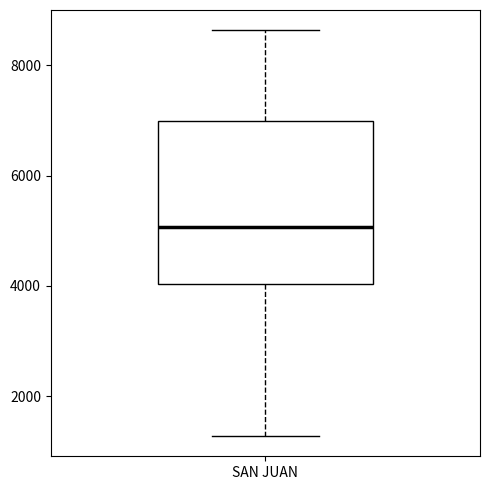

Read this box plot against the y-axis: the position of the median line, the range covered by the box, and the ends of both whiskers. The values are not printed on the chart, so give them approximately, as read against the axis.

median 5000, box 4000 to 7000, whiskers 1200 to 8600